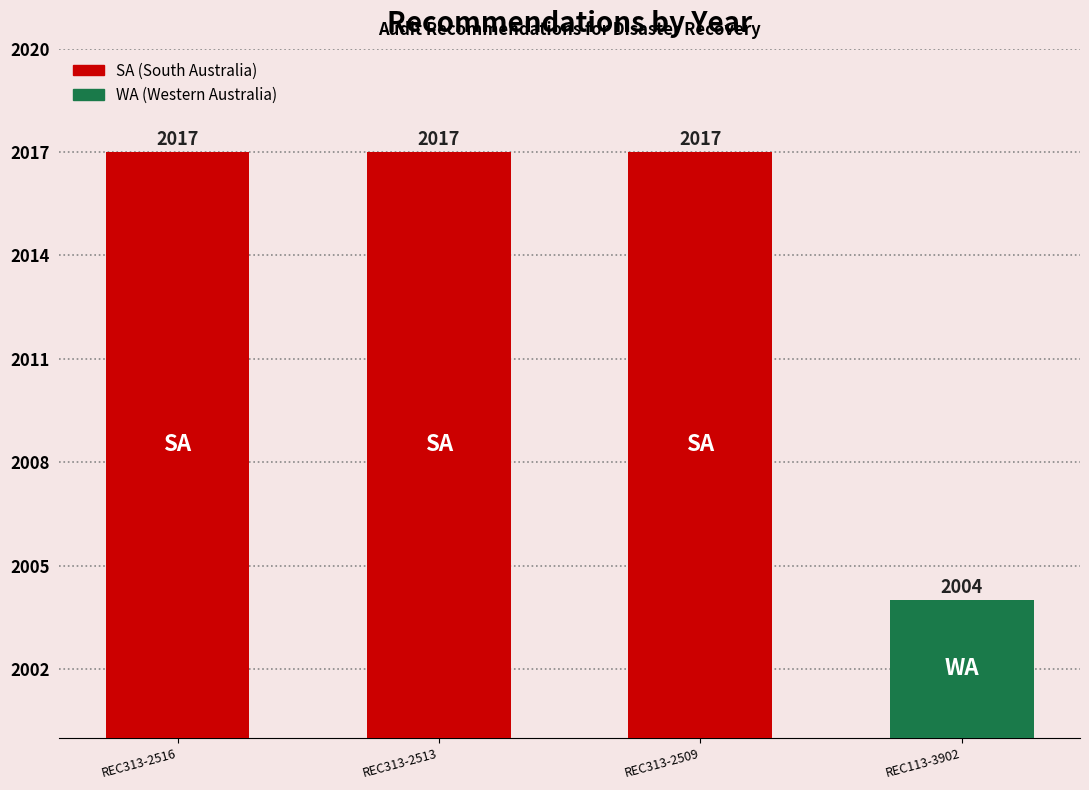

Where is the data nearest to the value 2010?

REC113-3902